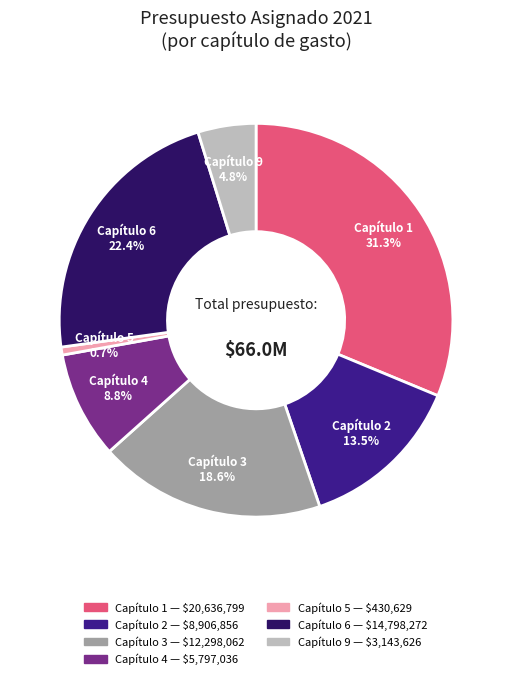

Is Capítulo 5 the majority of the pie?

No